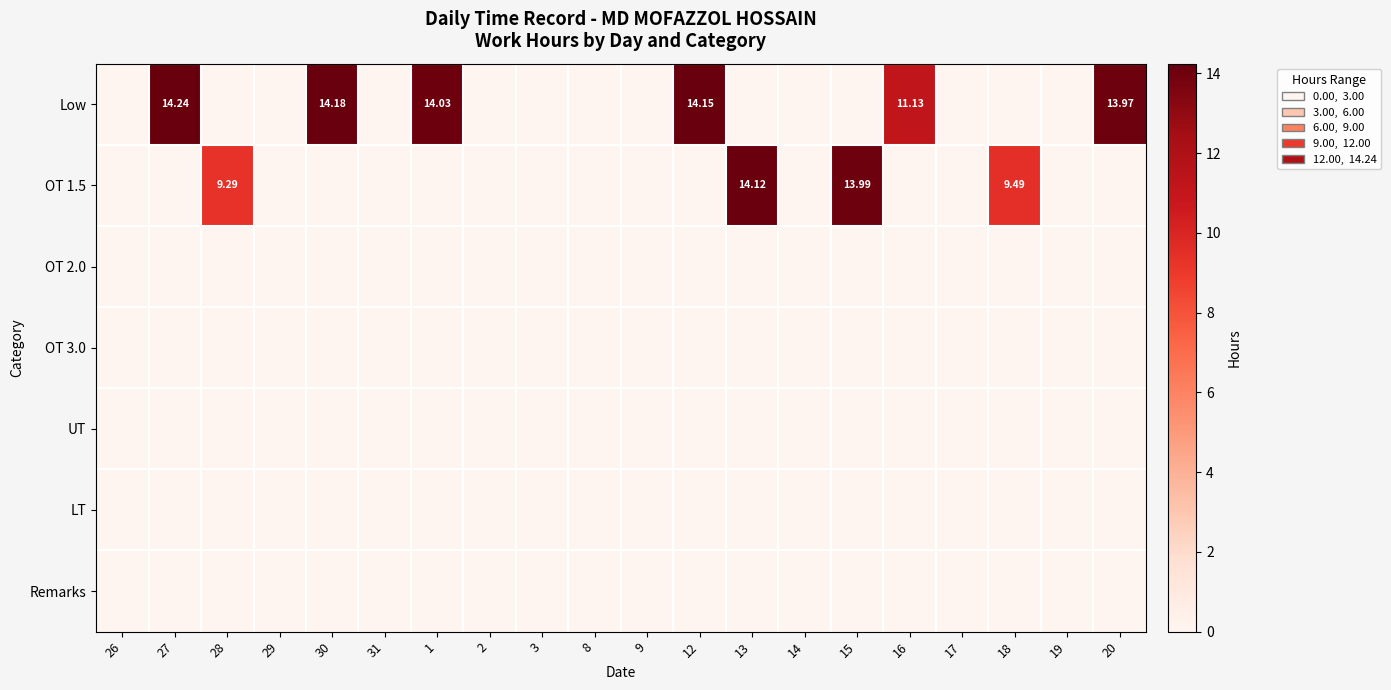

How many data points does each series have?

20